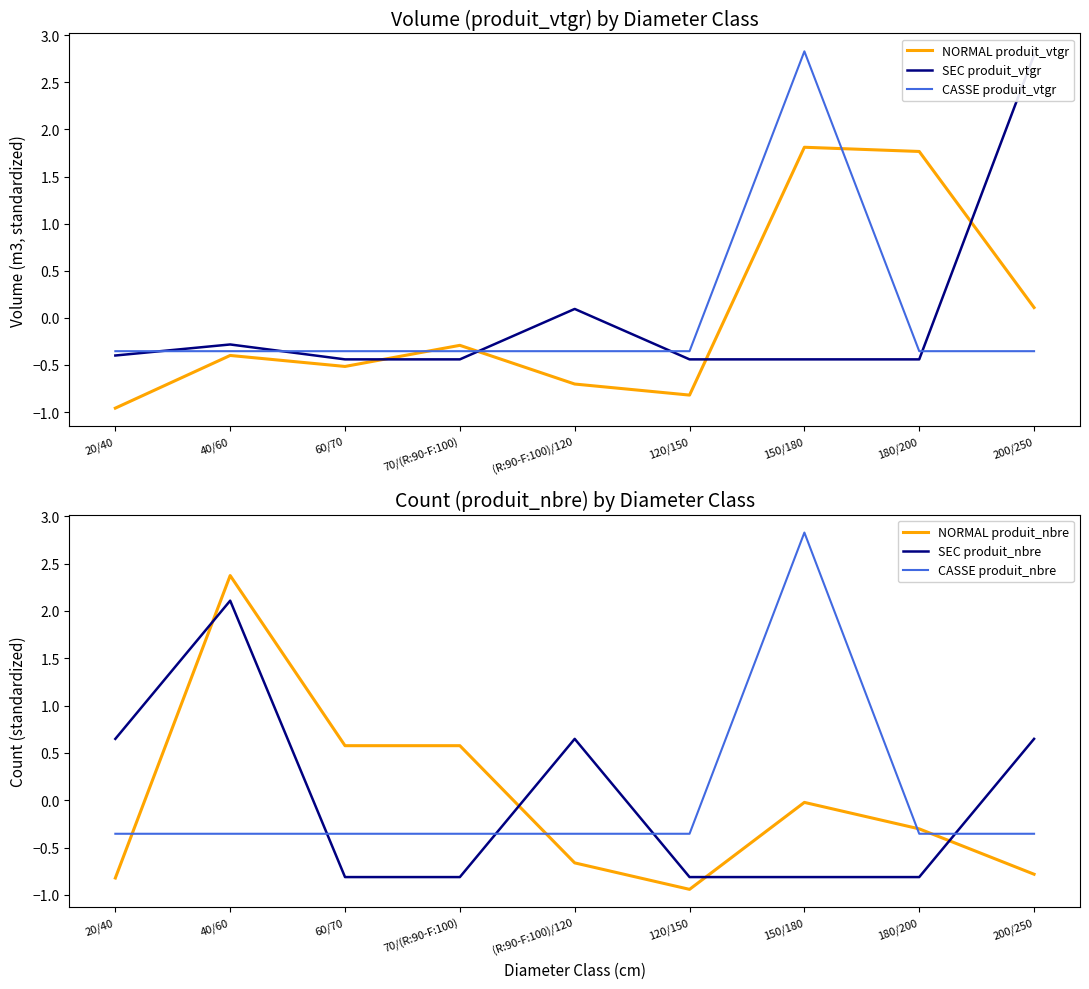

Between 60/70 and (R:90-F:100)/120, which is larger?

60/70